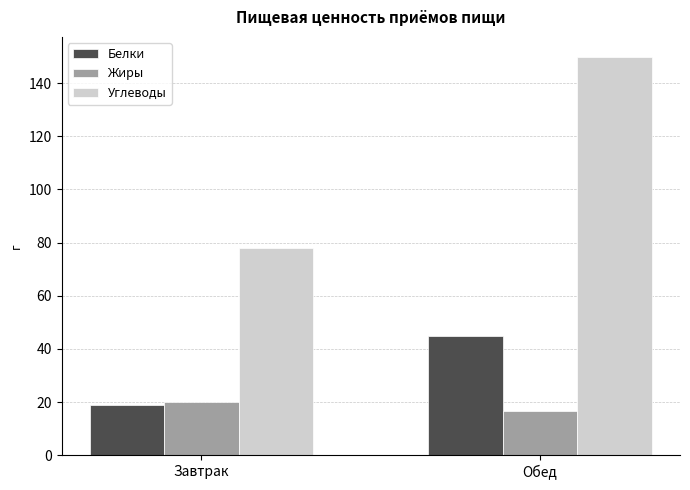

The value of Жиры at Обед is 16.7. True or false?

True